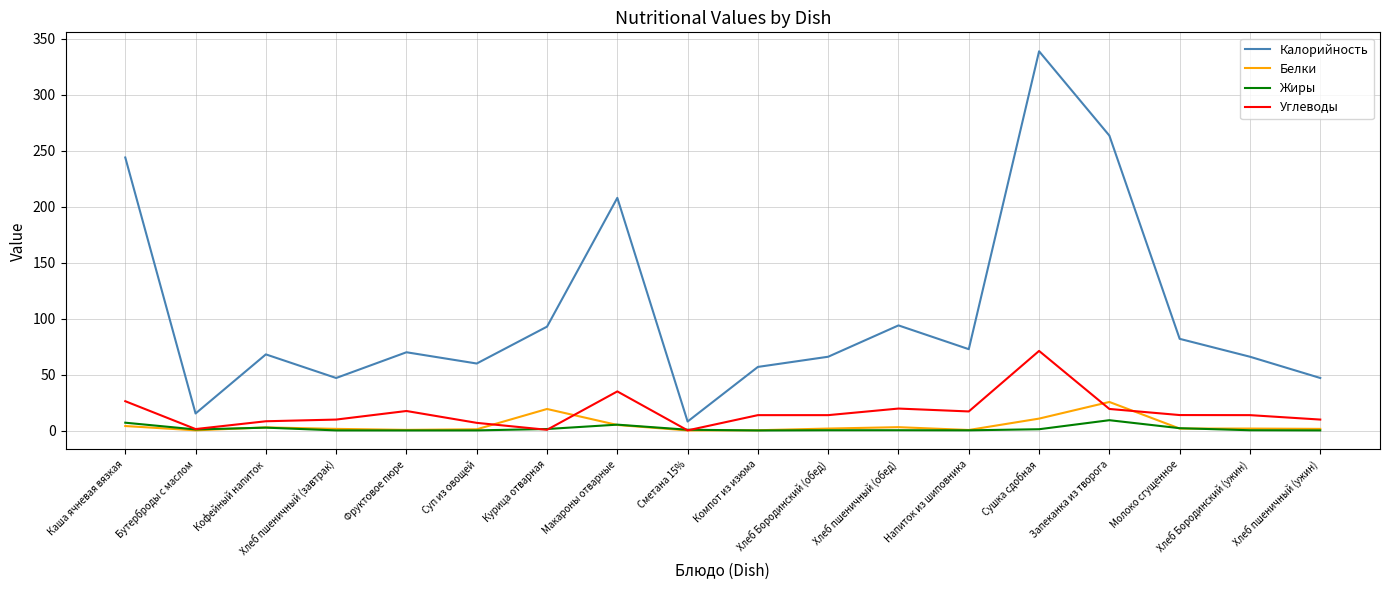

Which series has the largest total across all categories?

Калорийность